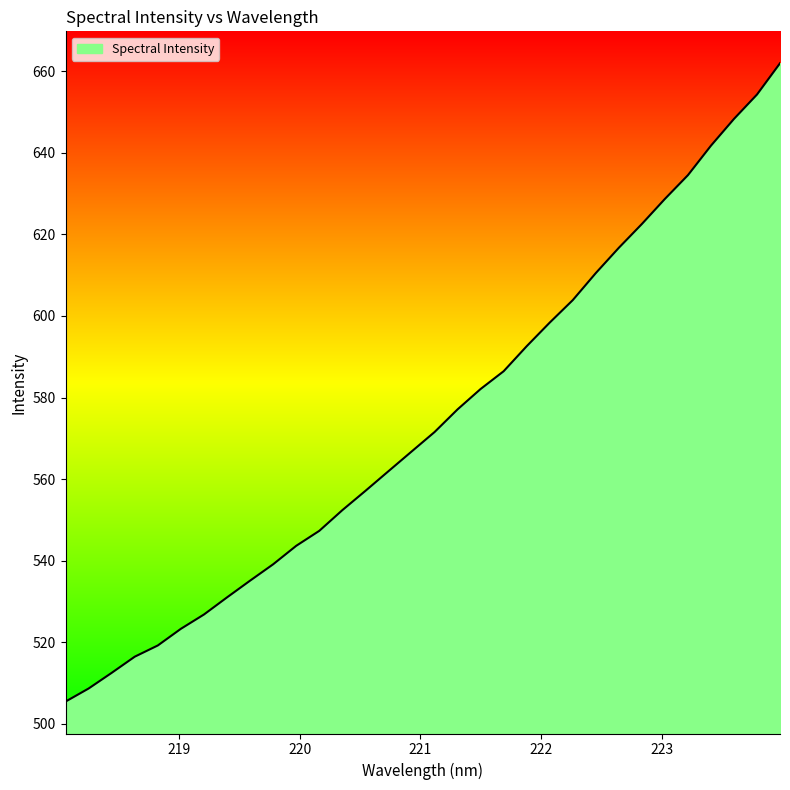

What is the minimum value shown in the chart?

505.4